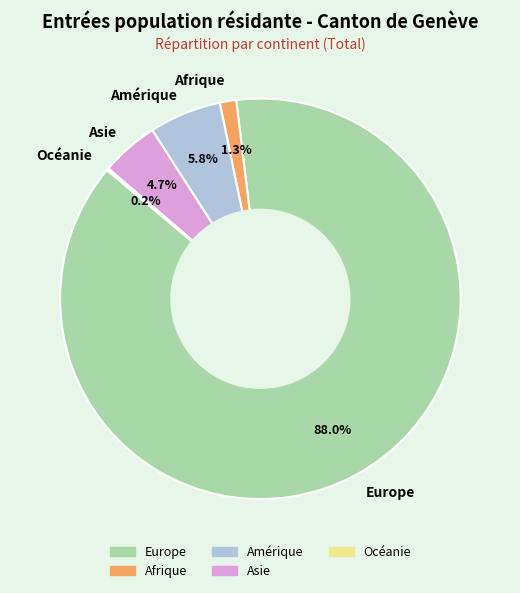

Between Europe and Afrique, which is larger?

Europe